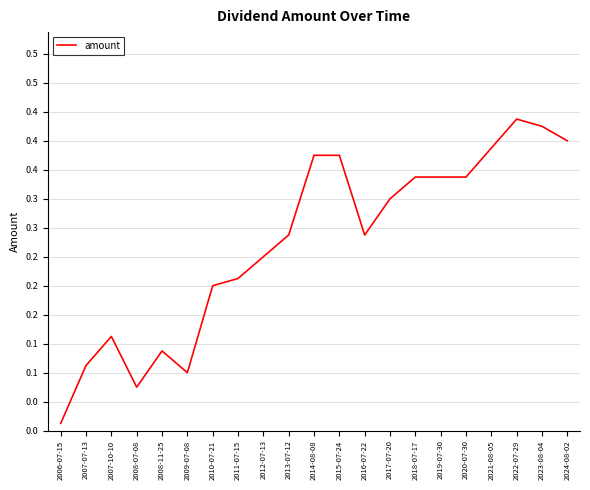

Is this an area chart (filled region under the line)?

No